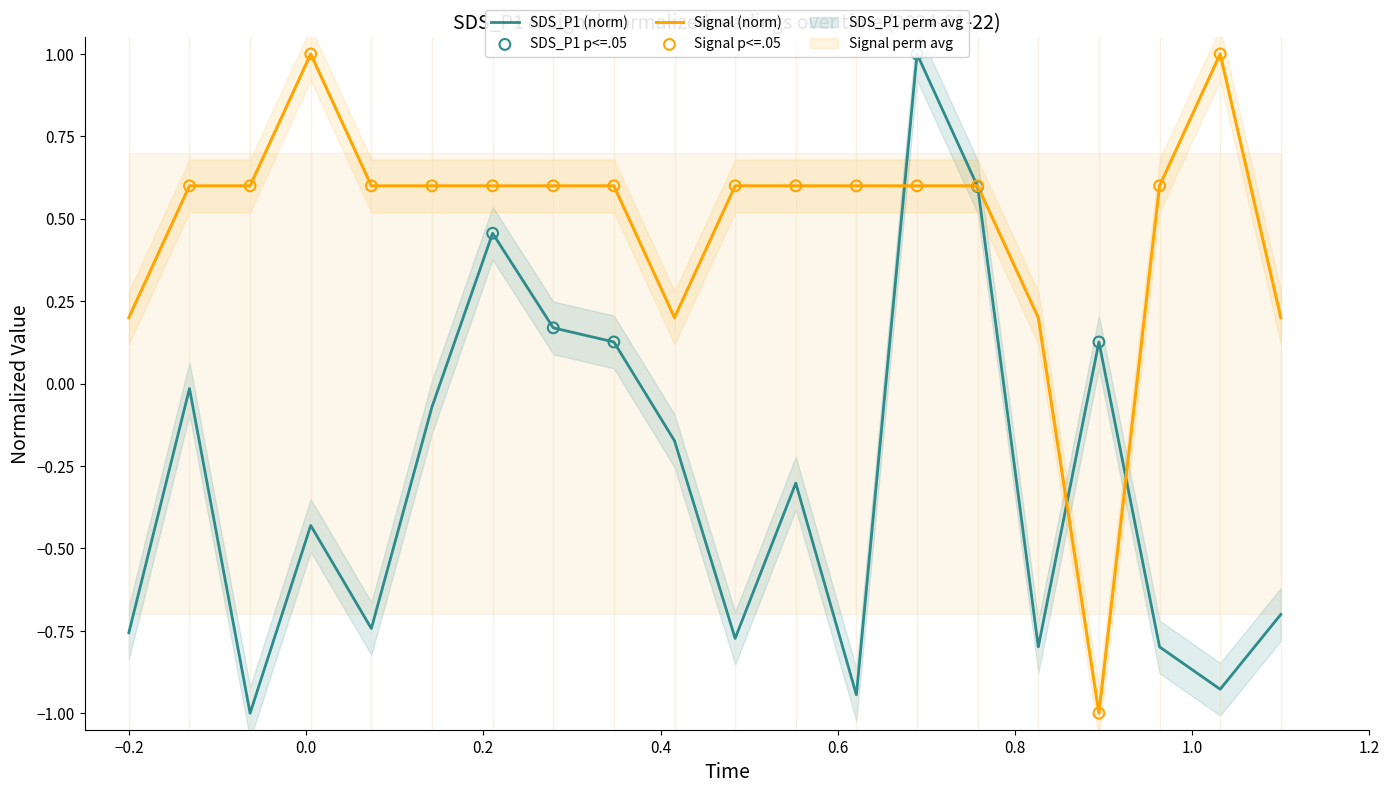

Is the value of SDS_P1 at 00:20 greater than the value of Signal at 00:18?

No